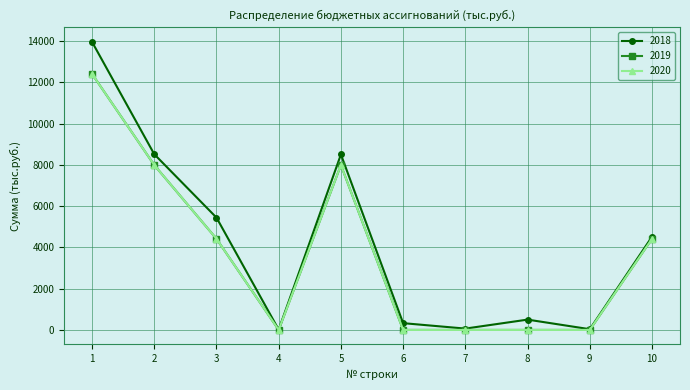

Reading left to right, what are all the values shown in this chart?

2018: 13962.0	8517.2	5444.8	12.7	8504.4	328.3	64.7	500.0	35.0	4516.8
2019: 12408.4	7991.2	4417.2	0.0	7991.2	0.0	0.0	0.0	0.0	4417.2
2020: 12408.4	7991.2	4417.2	0.0	7991.2	0.0	0.0	0.0	0.0	4417.2